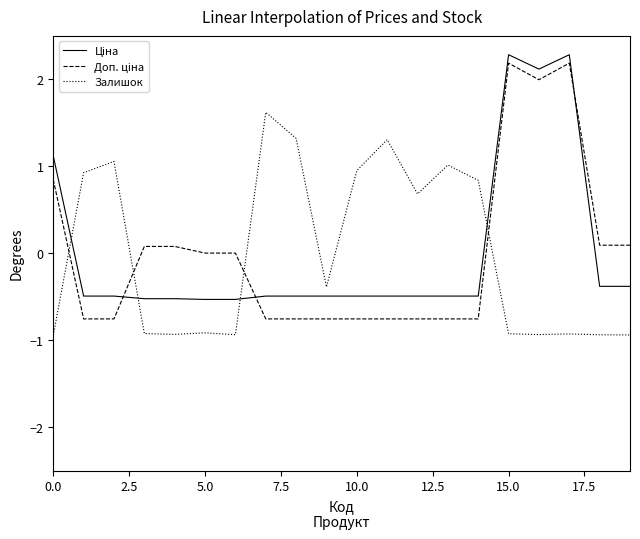

What is the minimum value shown in the chart?

-0.9